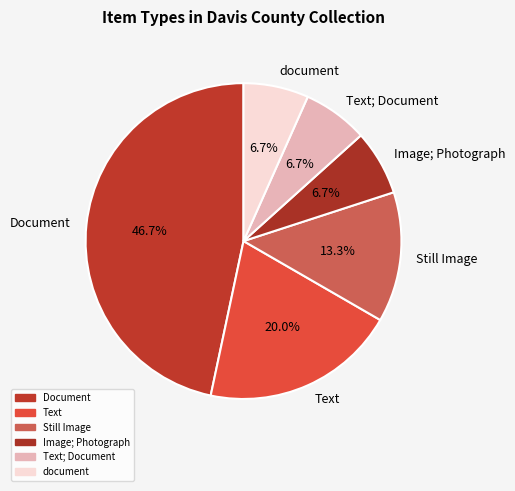

How many slices are in this pie chart?

6